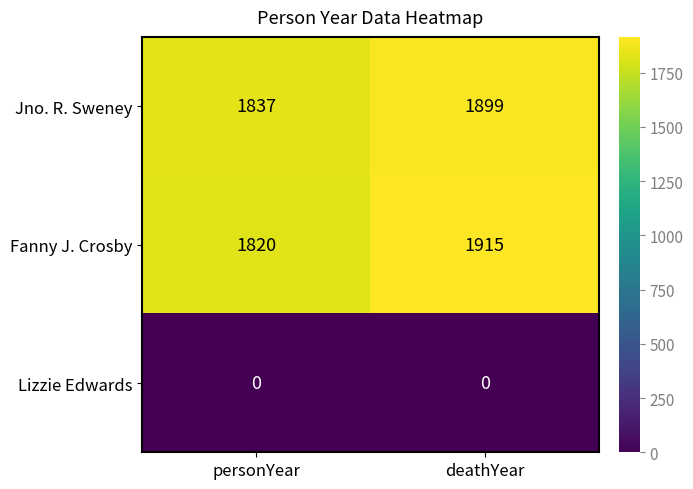

What is the sum of the Fanny J. Crosby values at personYear and deathYear?

3735